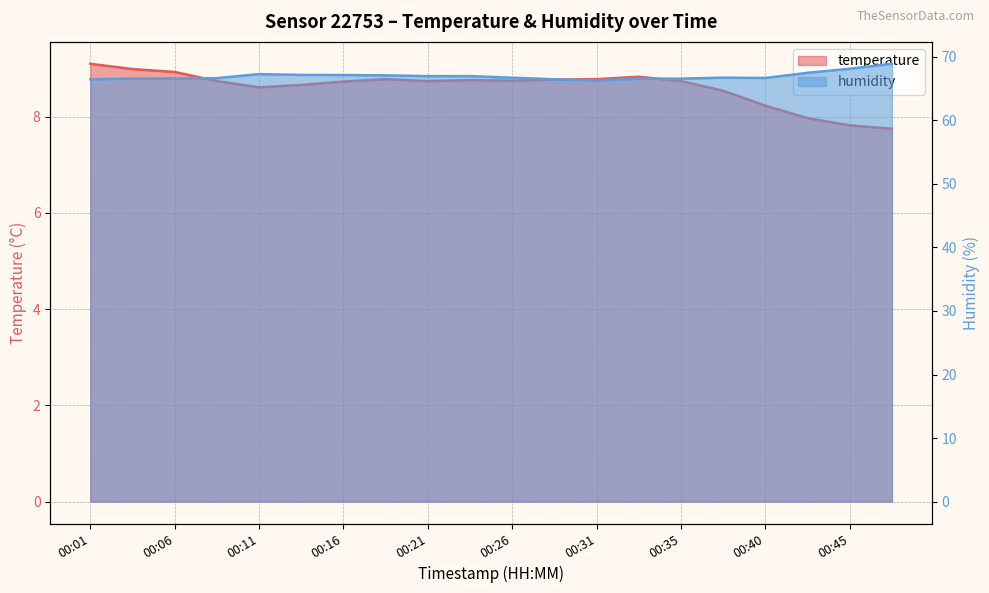

What is the average value of the humidity series?

67.0